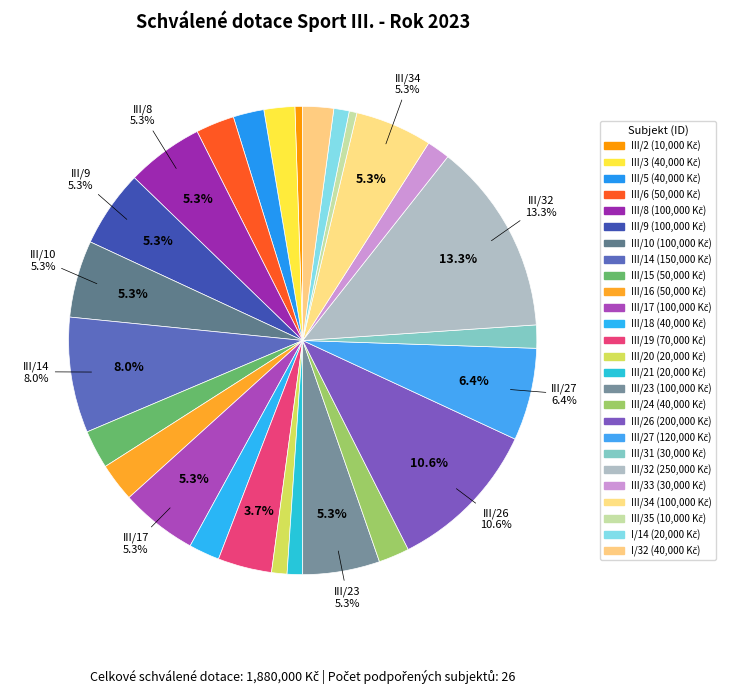

How many segments does this pie chart have?

26